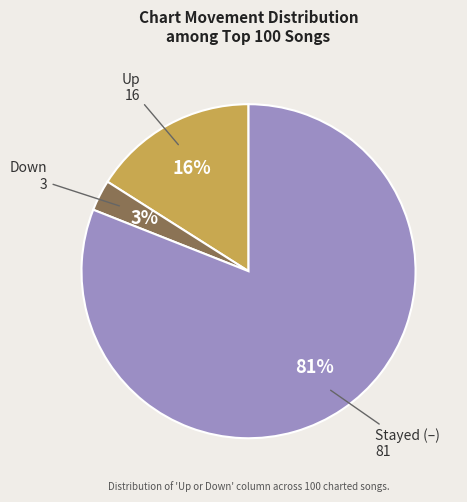

To the nearest percent, what is the difference between the largest and smallest slice percentages?

78%